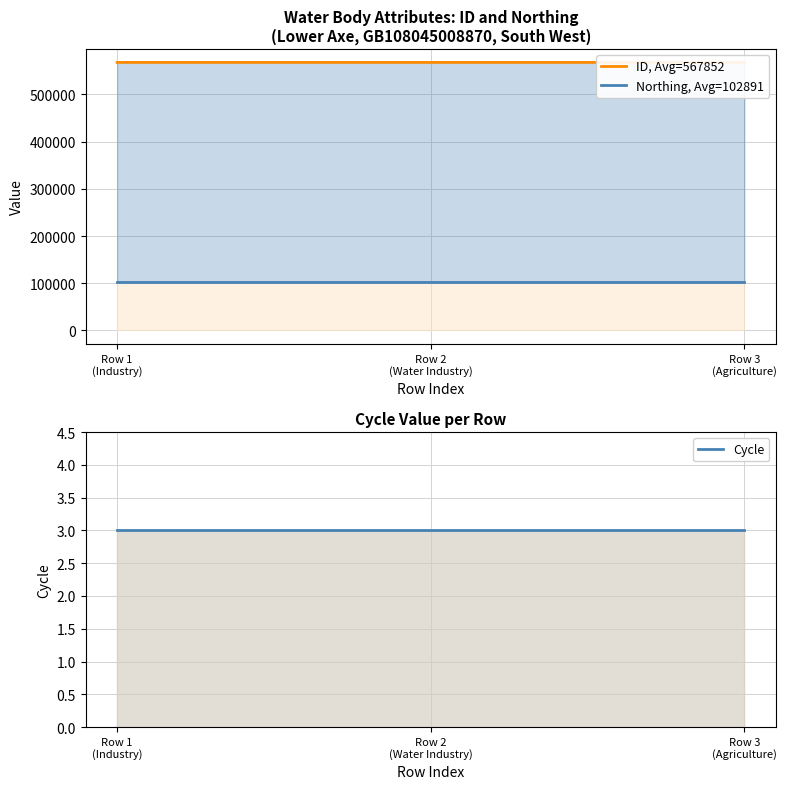

Between Row 1
(Industry) and Row 2
(Water Industry), which is larger?

Row 1
(Industry)